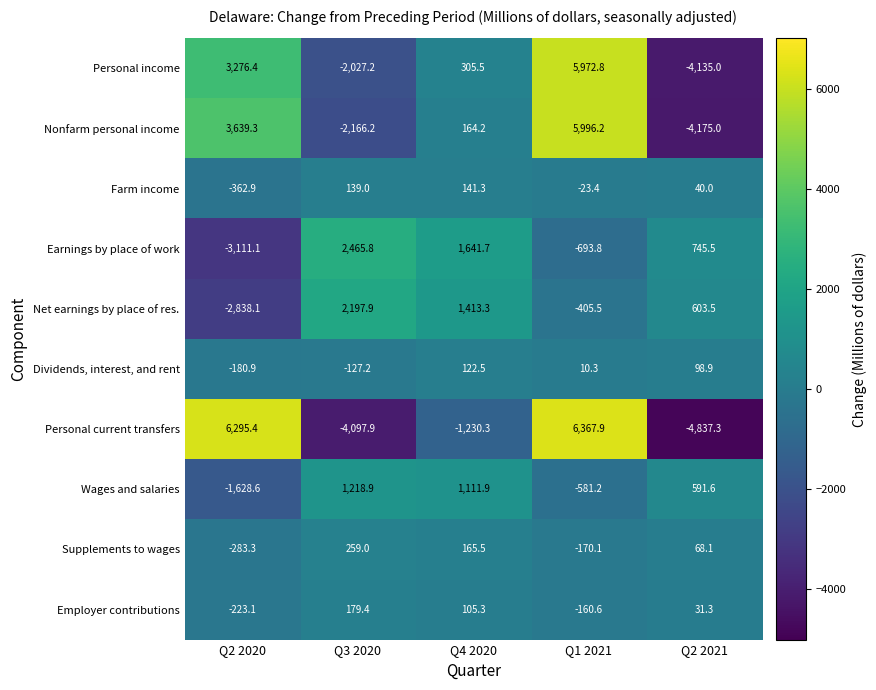

Which series has the widest spread of values?

Personal current transfers